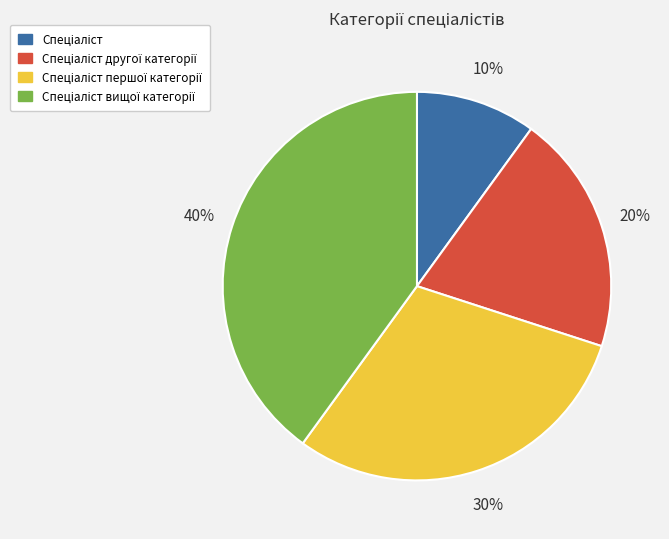

To the nearest percent, what is the difference between the largest and smallest slice percentages?

30%